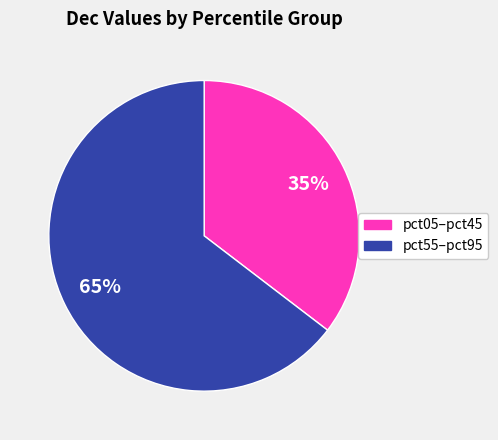

Is there any slice that represents more than half of the pie?

Yes